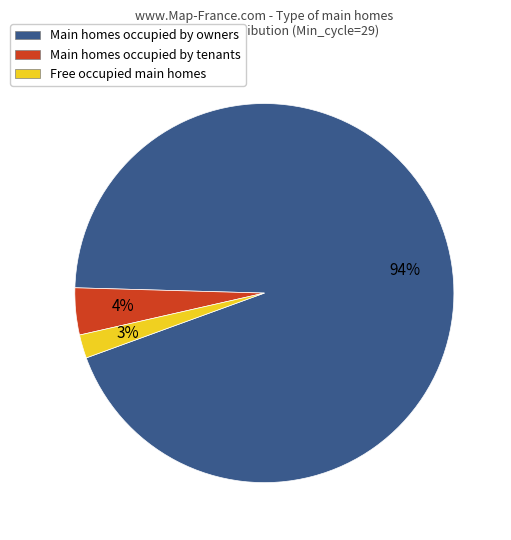

Is it true that 20 is 15% of the pie?

False